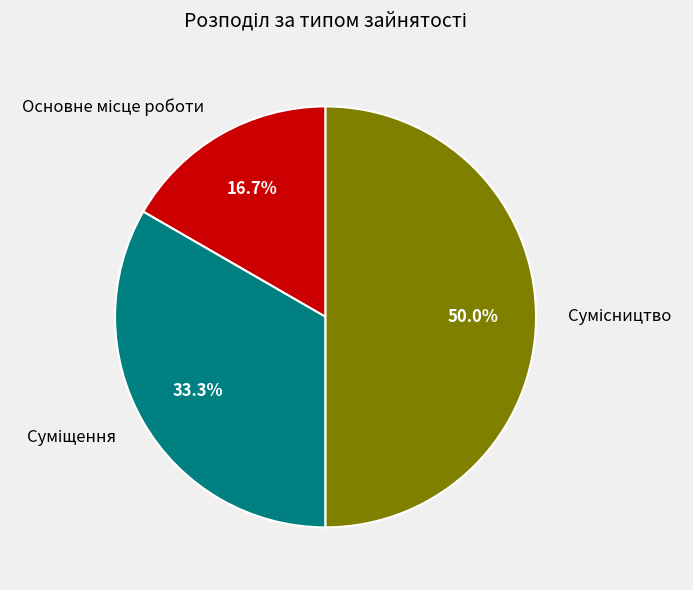

How many segments does this pie chart have?

3